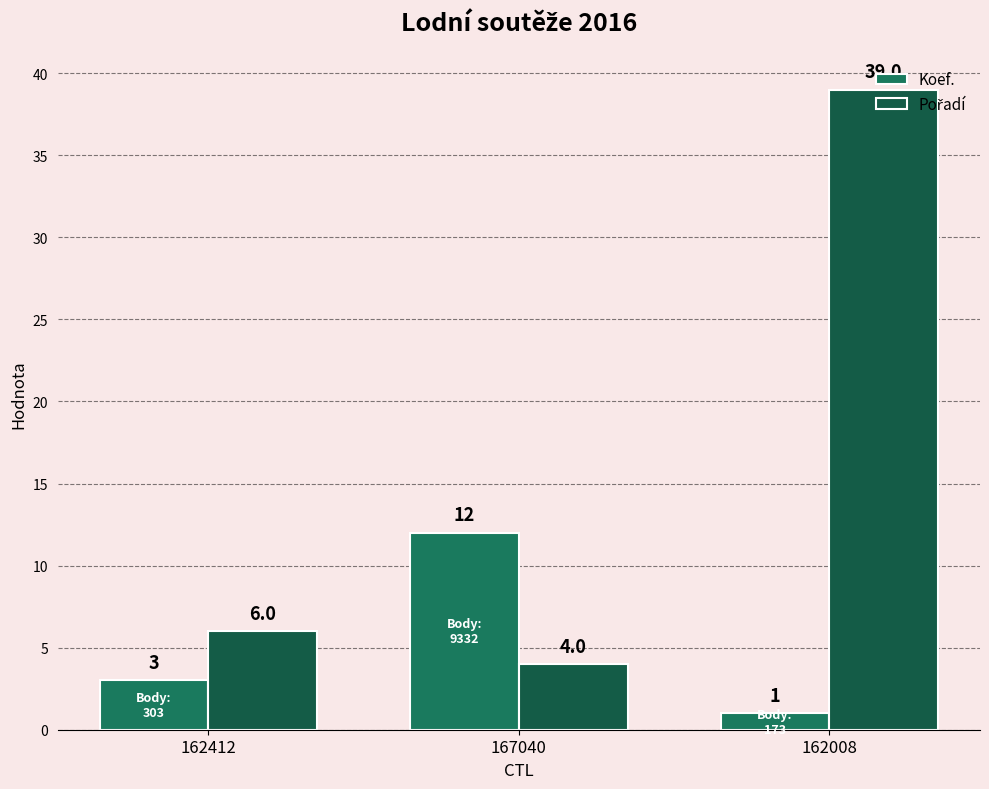

How many categories are shown in the chart?

3